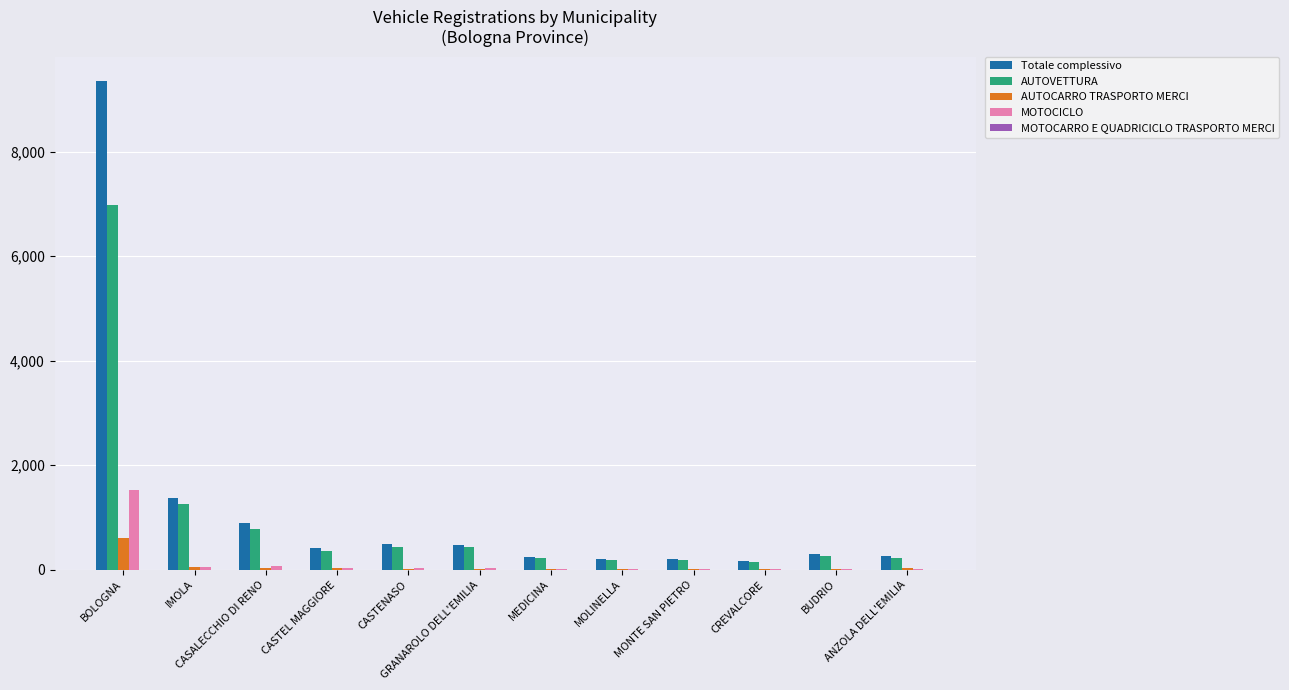

What is the sum of all Totale complessivo values?

14368